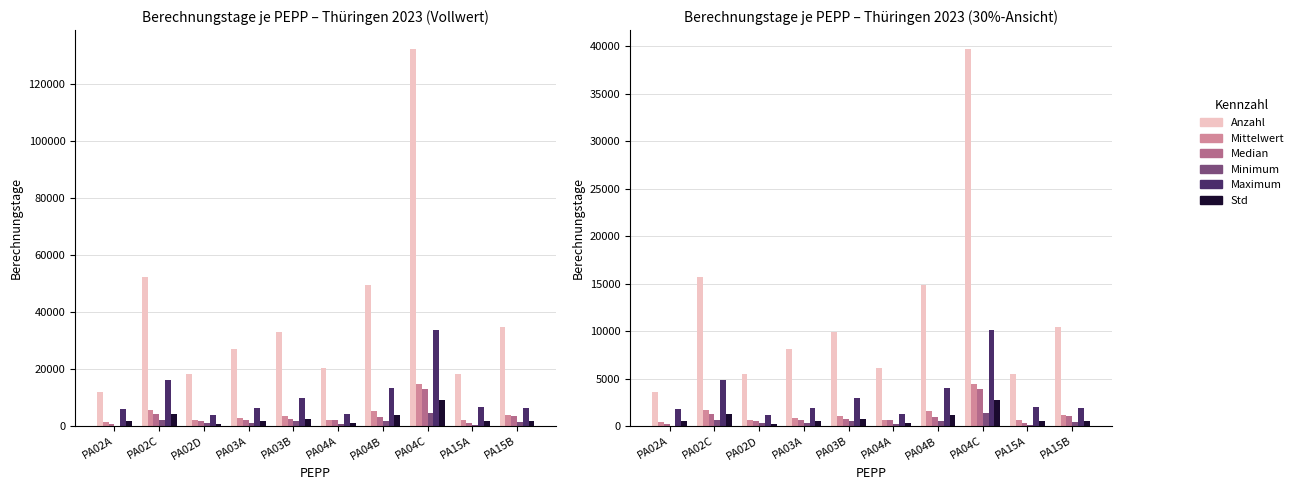

What value does the Minimum series have at PA04C?

1399.8